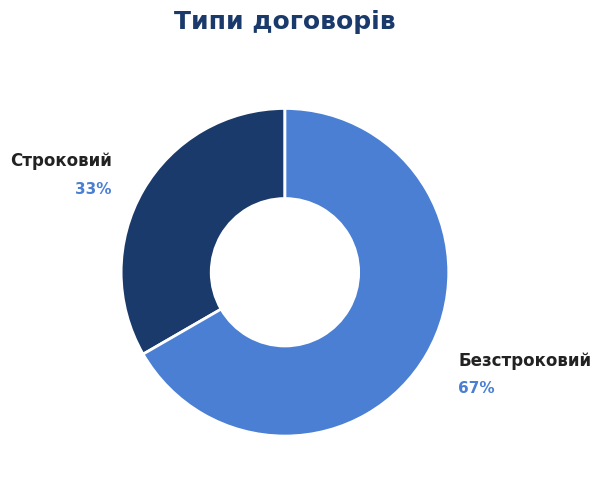

Is the sum of Безстроковий and Строковий greater than half?

Yes